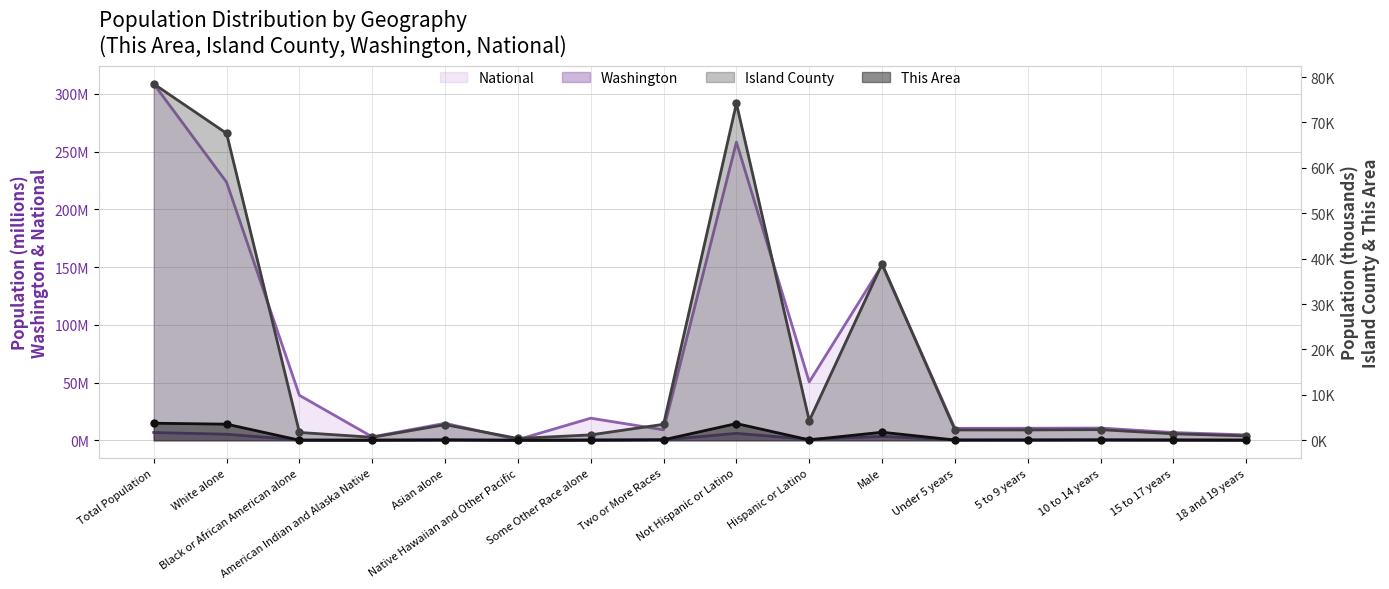

What is the difference between the highest and lowest values at 10 to 14 years?

10.5